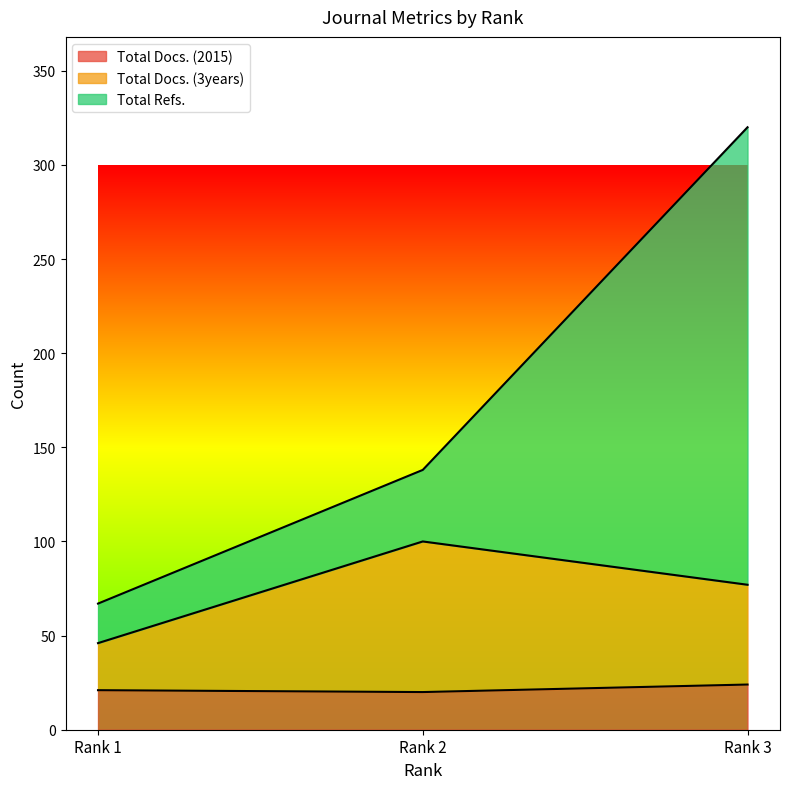

What is the maximum value for Total Docs. (2015)?

24